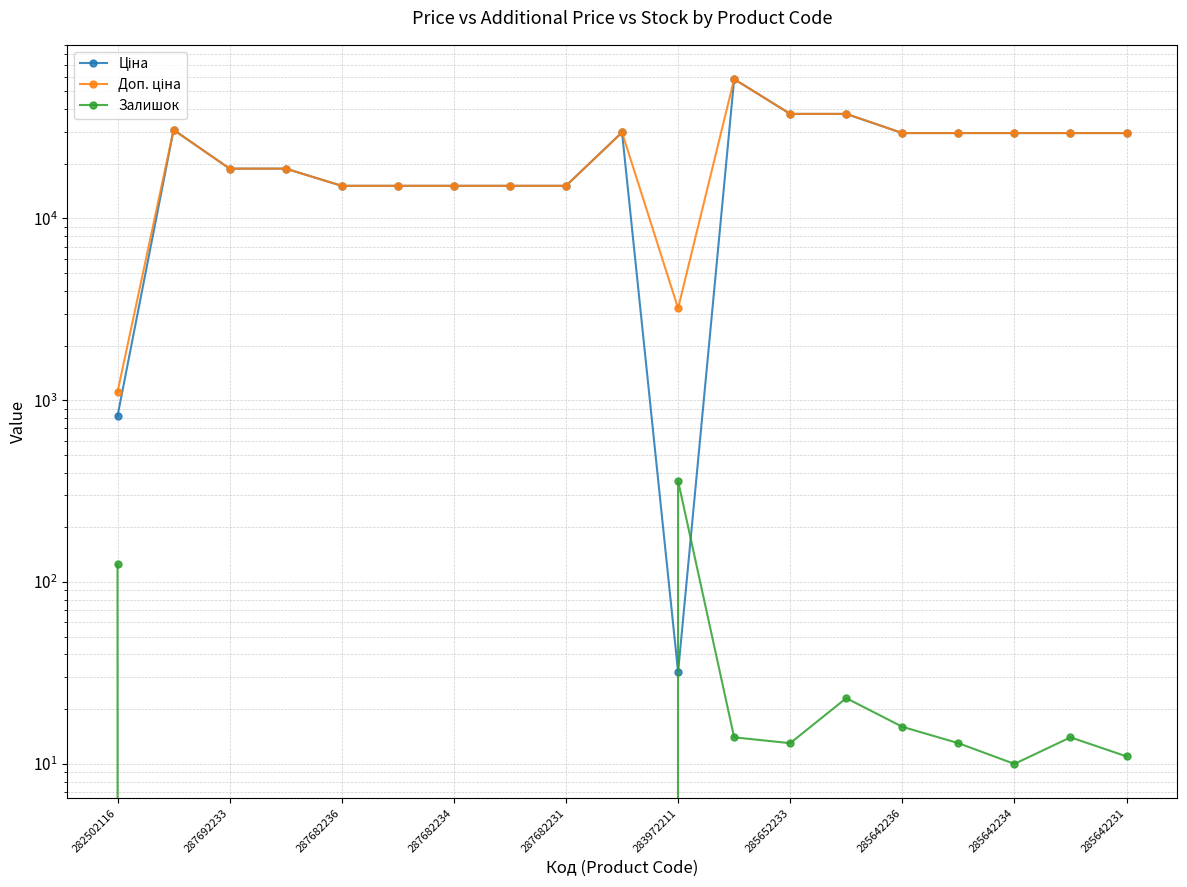

True or false: Залишок has a value of -116.9 at 287692233.

False